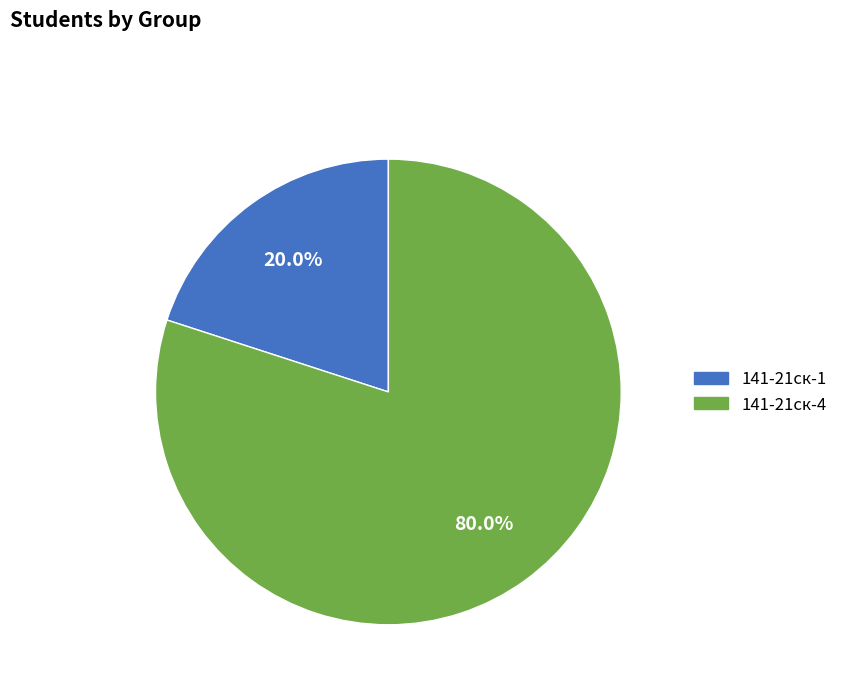

What percentage do 141-21ск-1 and 141-21ск-4 together represent?

100.0%